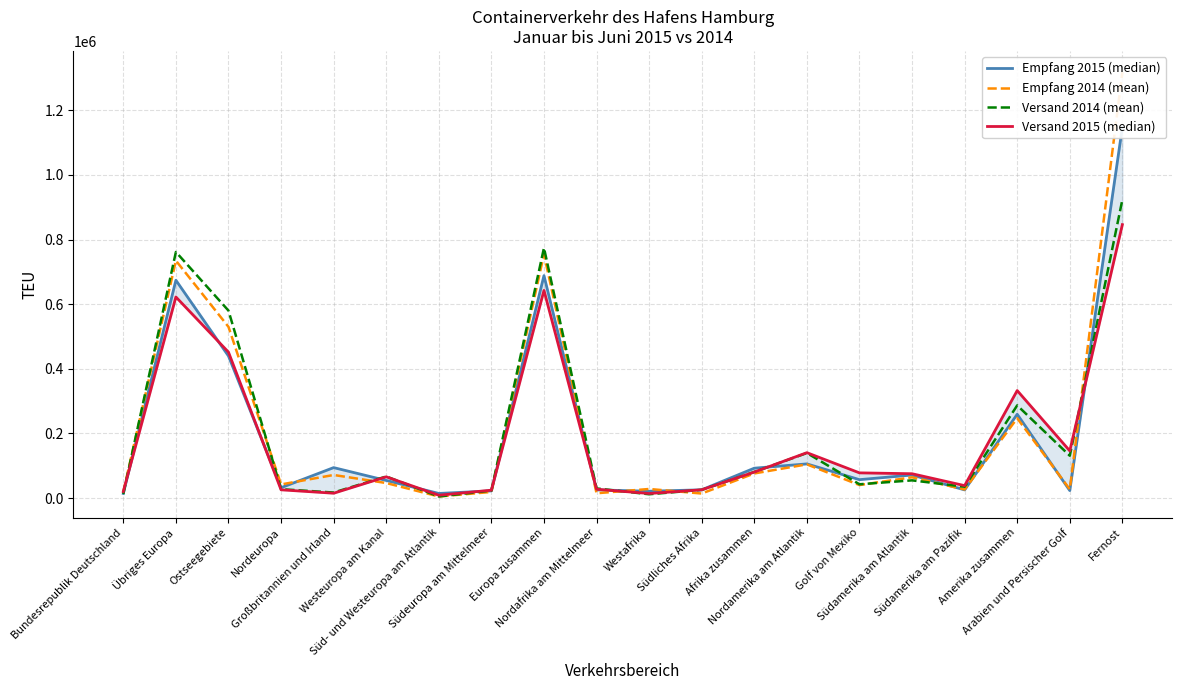

Reading left to right, extract all data points from this chart.

Empfang 2015 (median): 14228	674057	439510	32116	94250	54508	14292	22263	688285	25314	21203	25518	92447	105731	56955	71357	25282	259325	23140	1147627
Empfang 2014 (mean): 19569	734729	529794	42196	71474	46536	4896	18940	754298	14867	28128	14037	76180	104317	40283	64268	26619	247060	27077	1317928
Versand 2014 (mean): 12751	761509	580051	27512	17157	66817	4898	23167	774260	29793	11760	25486	80886	139391	42649	54807	35035	286784	131017	923335
Versand 2015 (median): 20331	622196	451572	25559	14989	65782	8761	24402	642527	27357	14130	25615	80456	140480	77982	75310	38502	332651	146084	846092